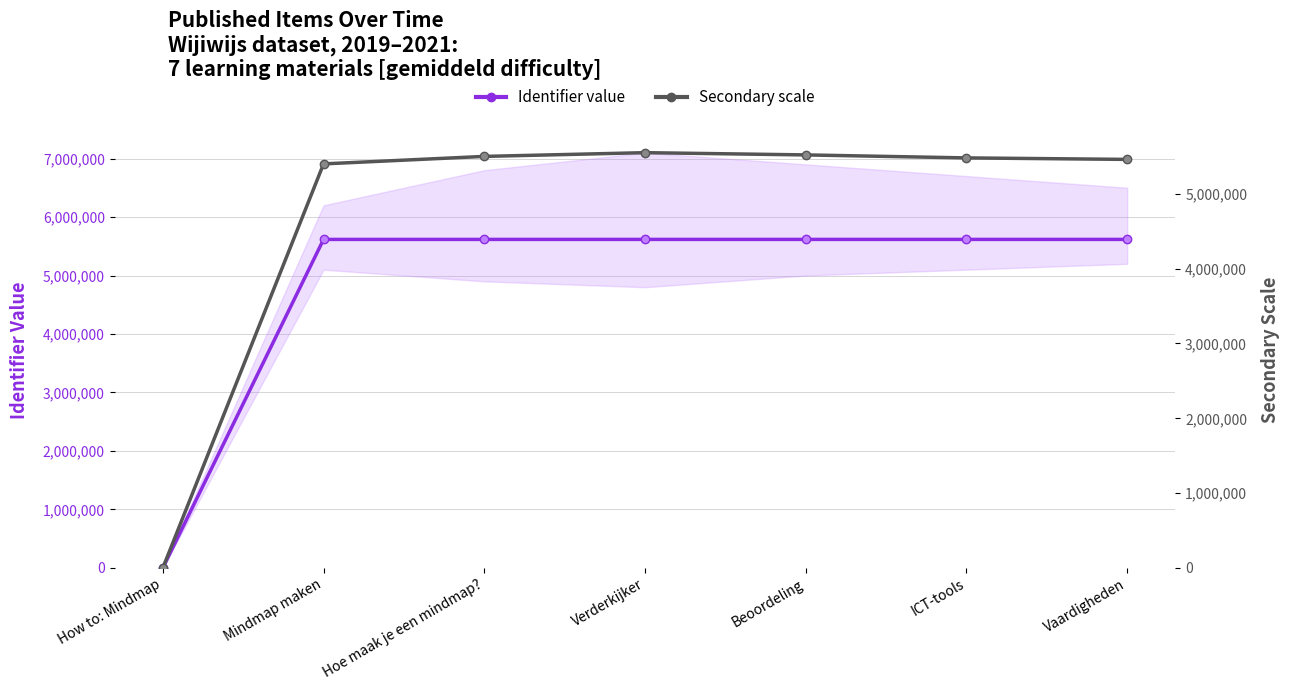

What are all the series names shown in the legend?

Identifier value, Secondary scale